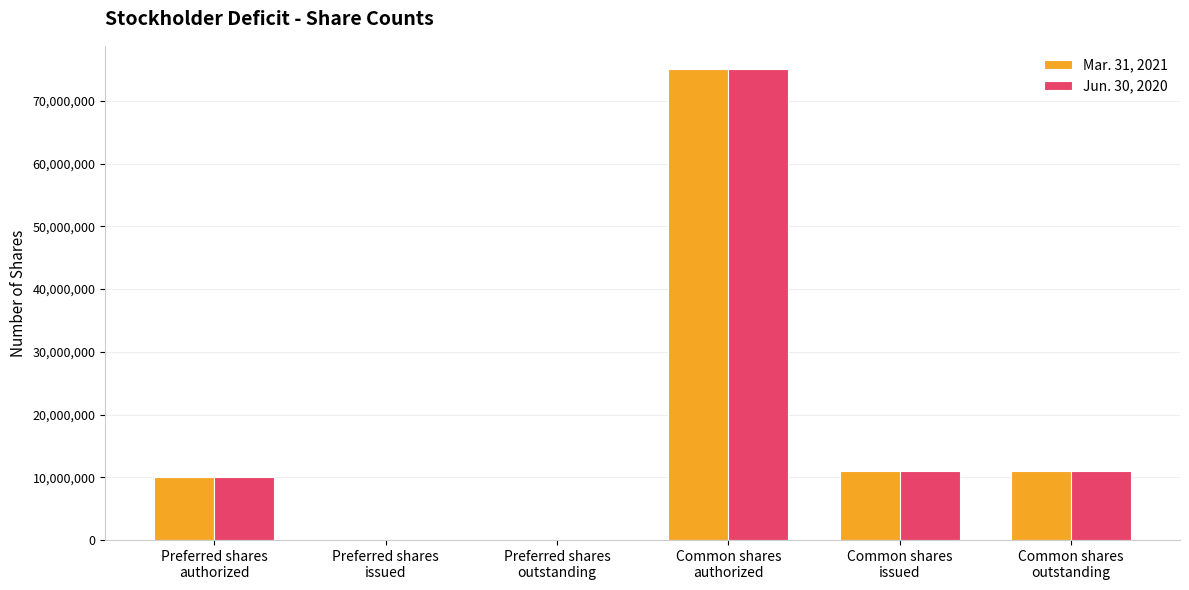

What are all the series names shown in the legend?

Mar. 31, 2021, Jun. 30, 2020